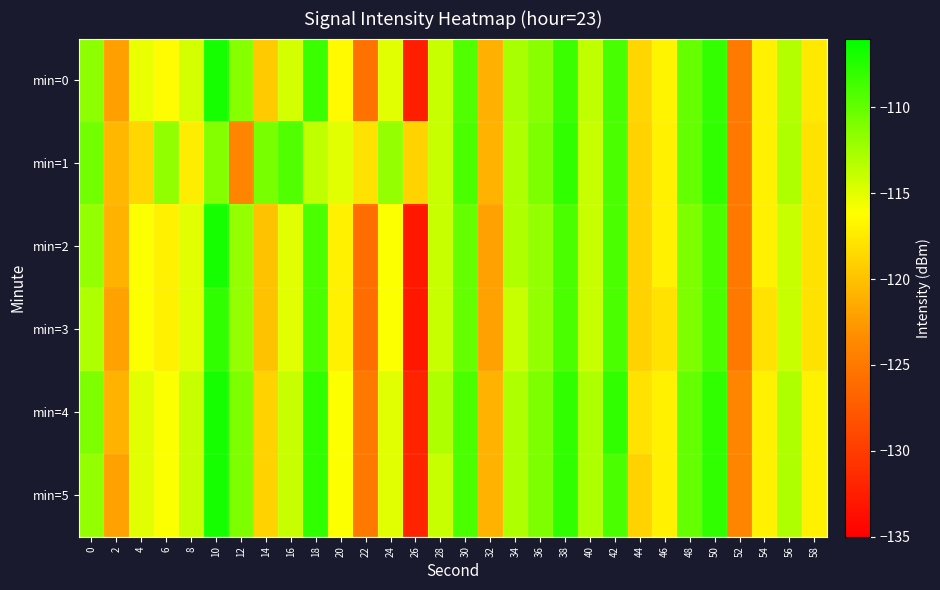

At which category is the sum across all series the highest?

10